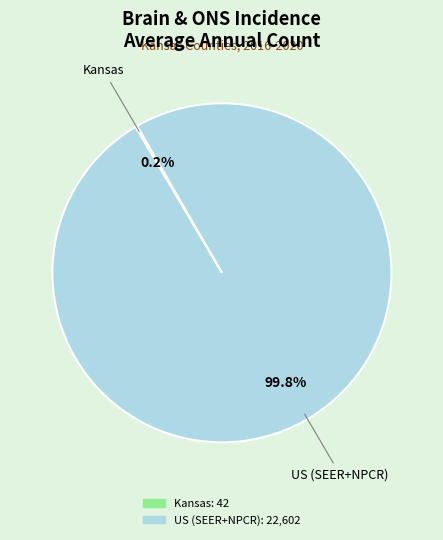

Is there any slice that represents more than half of the pie?

Yes